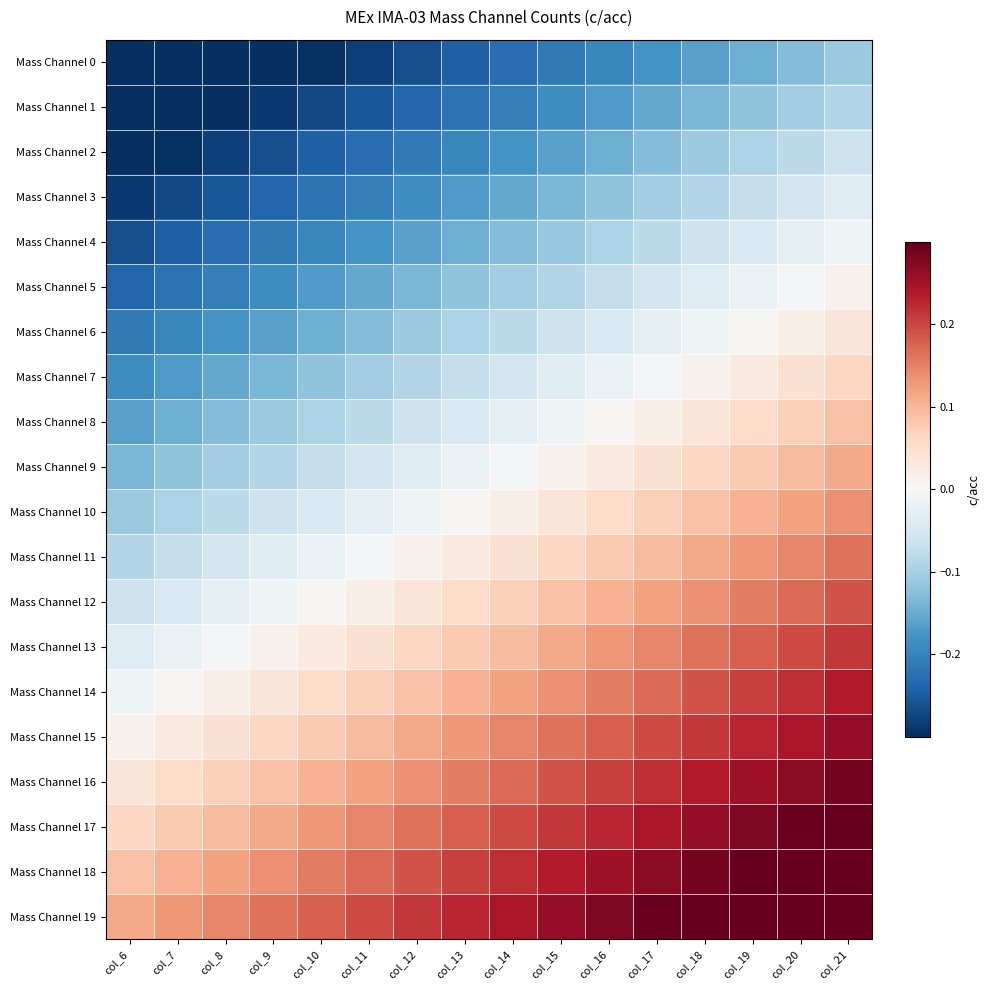

What is the total value across all series at col_6?

-2.5